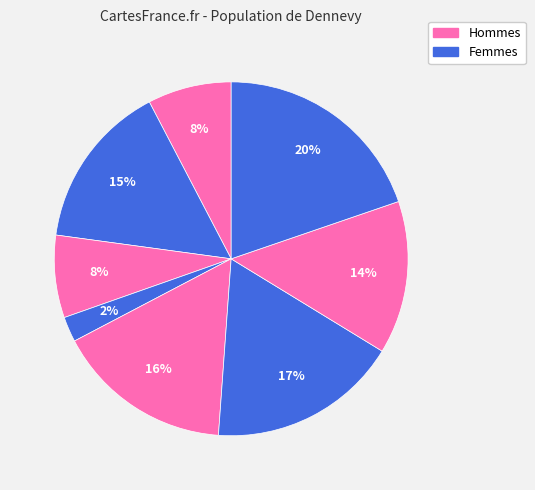

How many slices are in this pie chart?

8